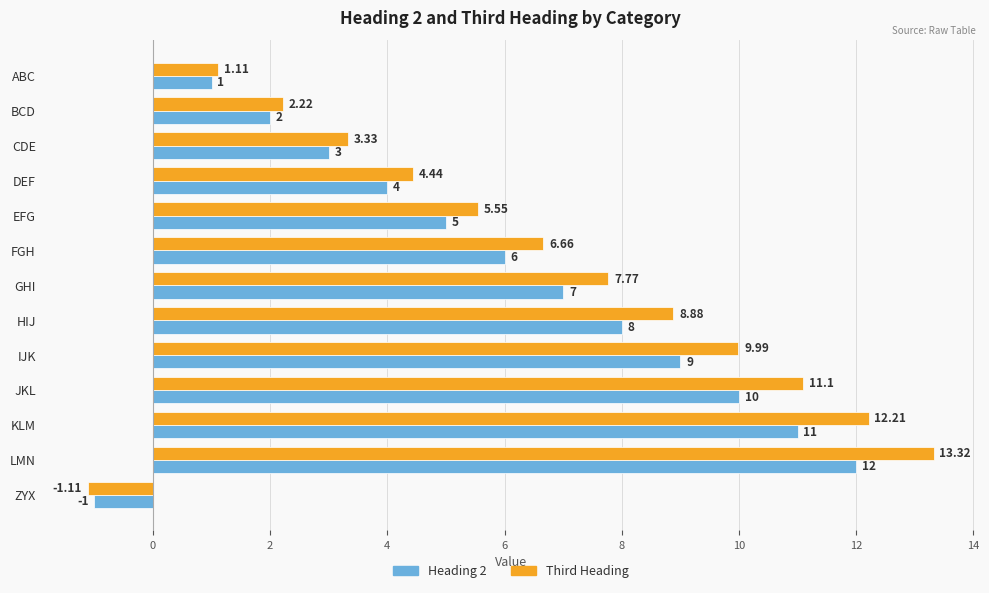

What are all the series names shown in the legend?

Heading 2, Third Heading